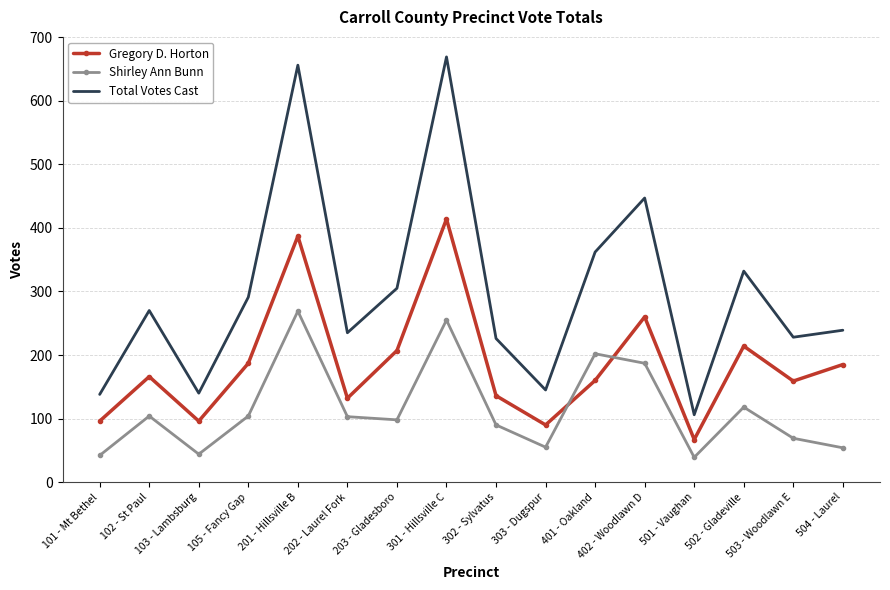

Where is Shirley Ann Bunn nearest to the value 154?

402 - Woodlawn D